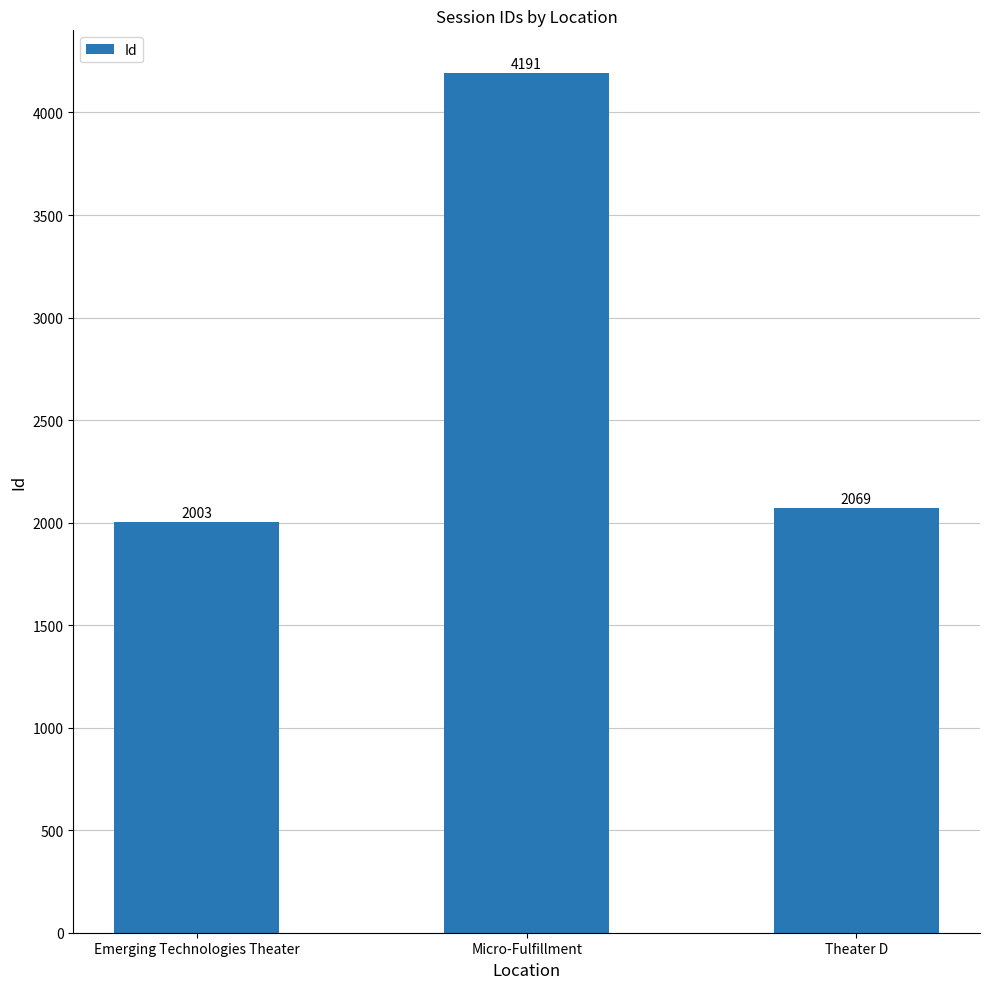

What is the minimum value shown in the chart?

2003